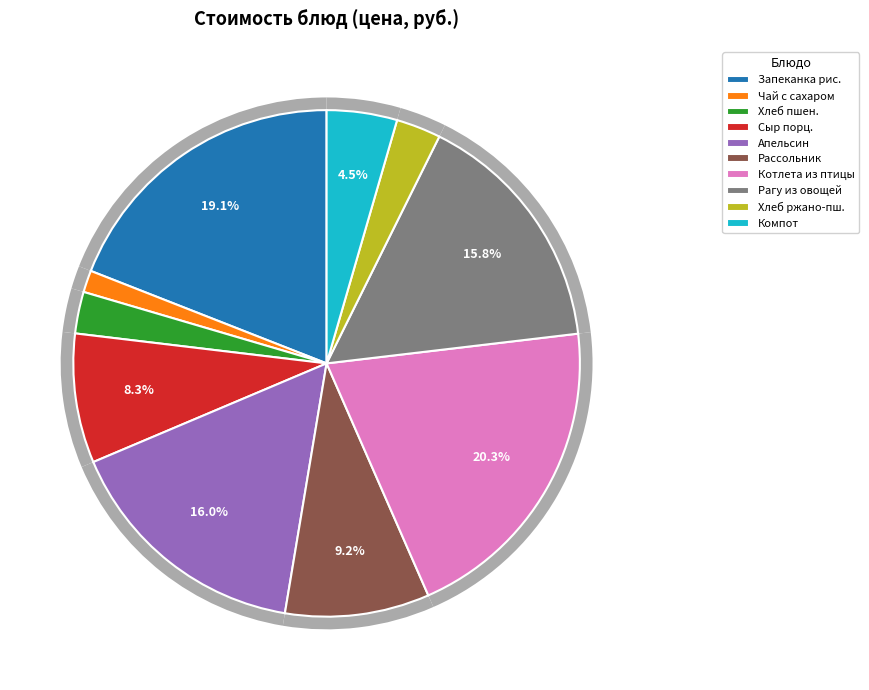

What percentage is the Сыр порционный slice, to the nearest percent?

8%